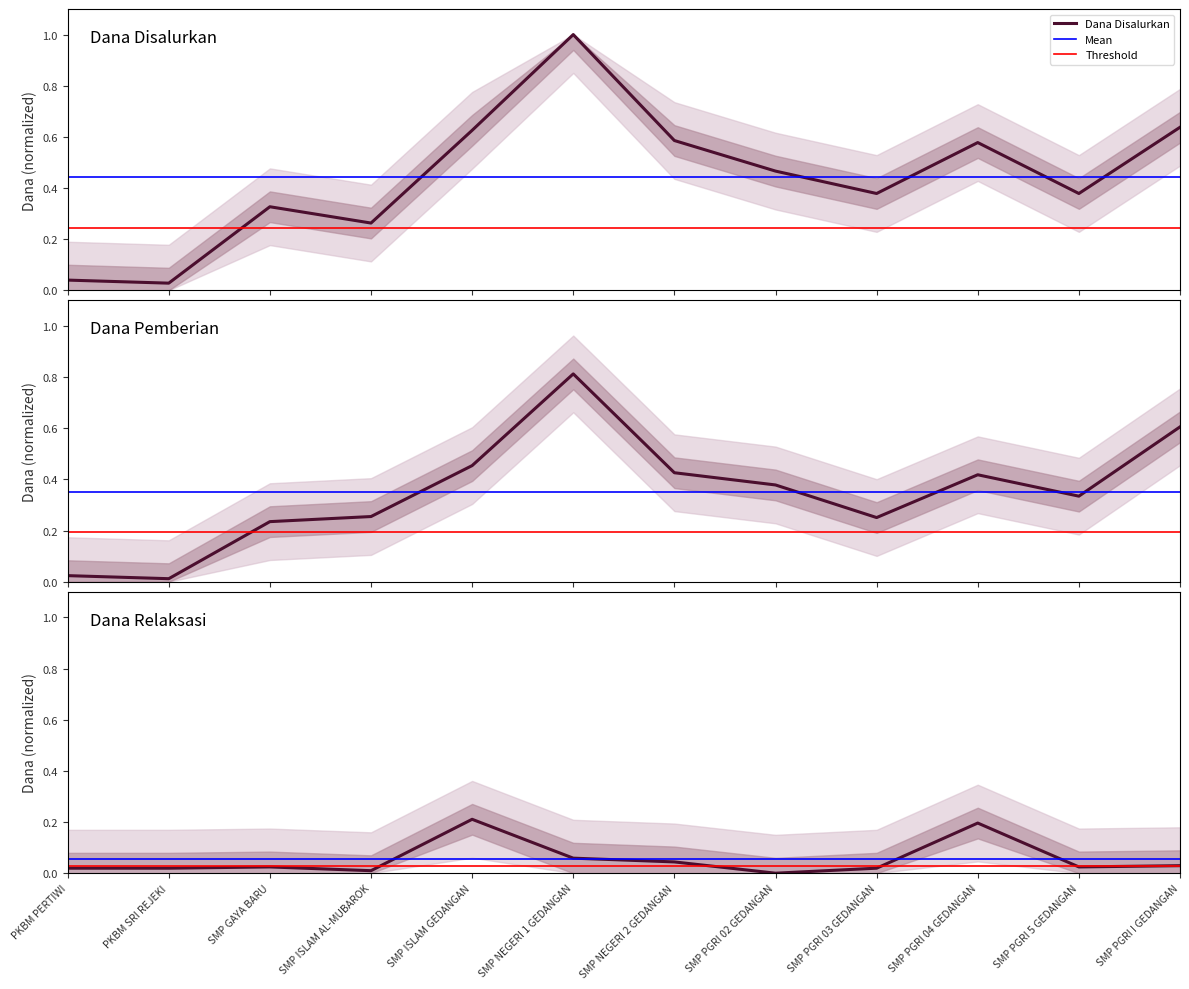

What is the total value across all series at SMP ISLAM GEDANGAN?

1.3